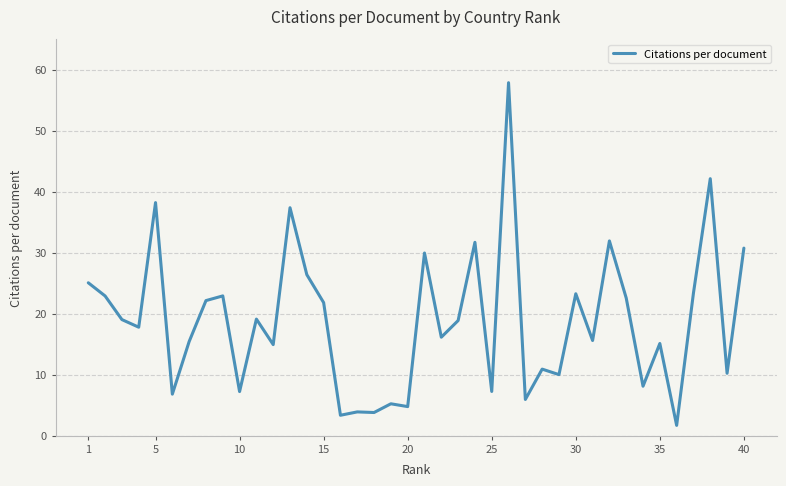

What is the minimum value shown in the chart?

1.7